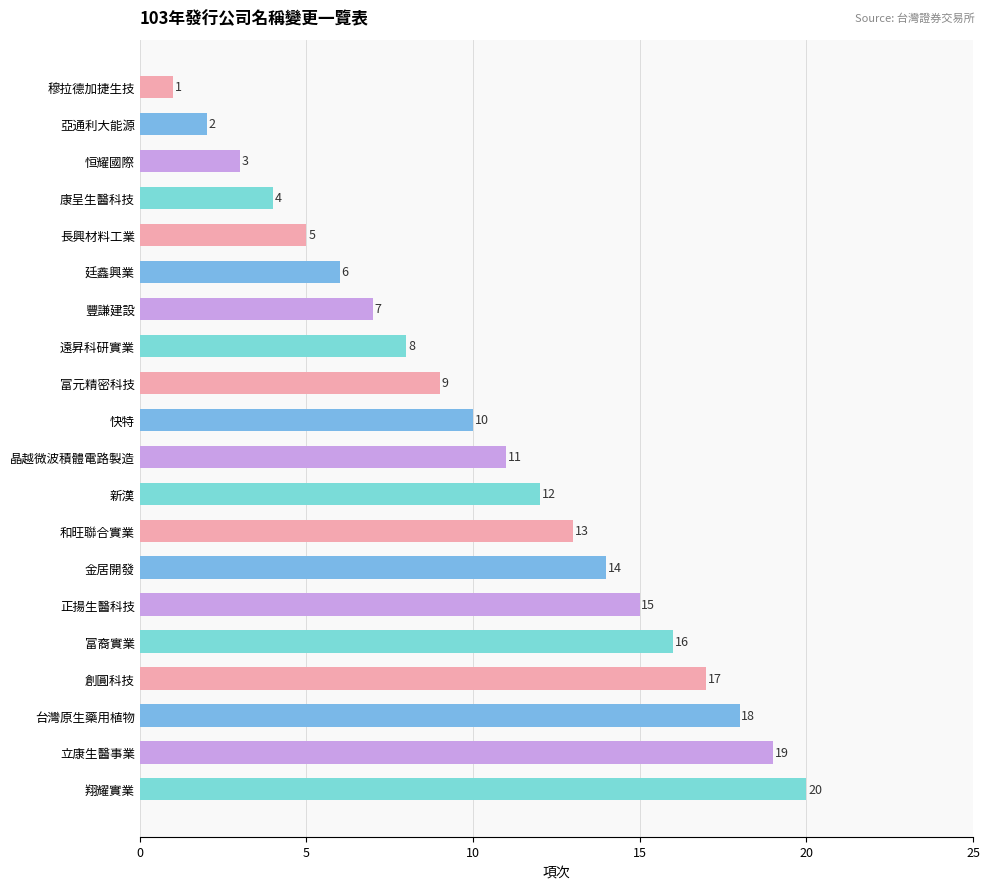

What is the value of the 2nd bar from the top?

2